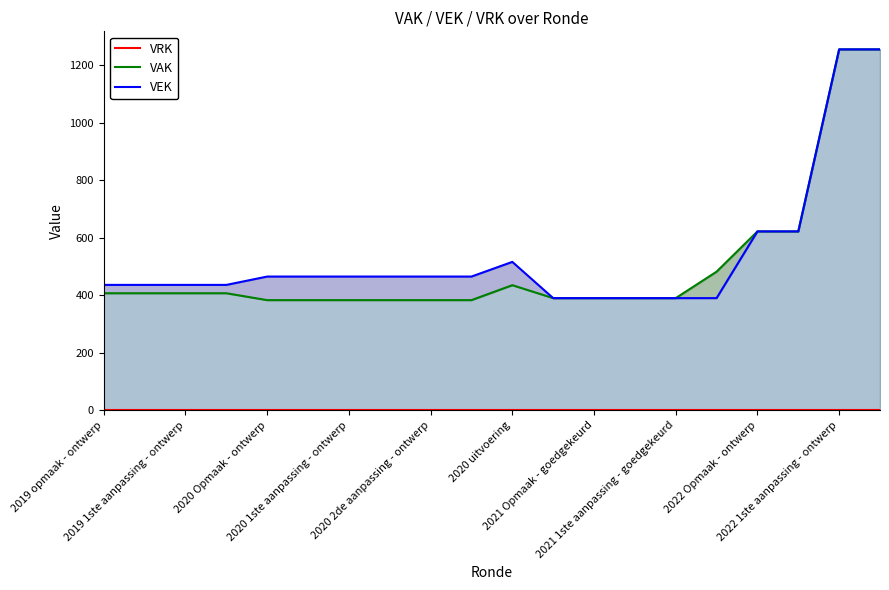

What is the difference between the VAK values at 12 and 19?

865